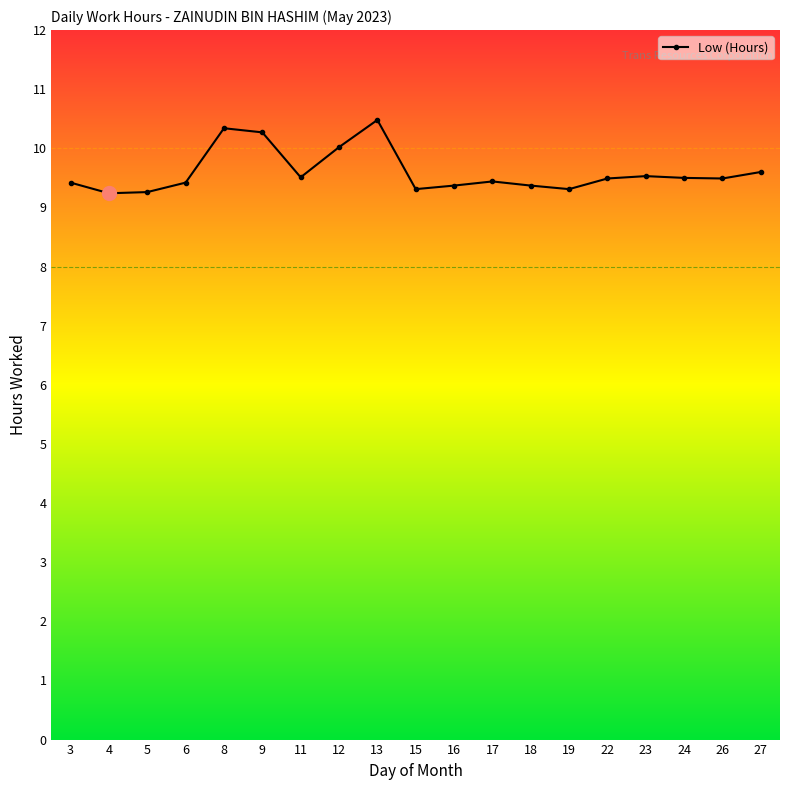

True or false: the data has more than 0 interior local peaks.

True